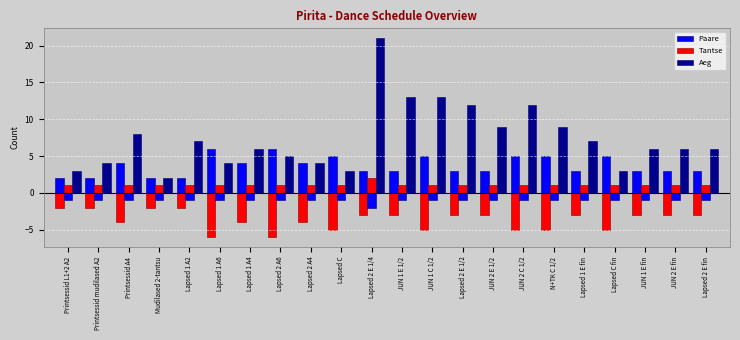

What is the approximate value of Aeg at JUN 2 C 1/2, to the nearest 5?

10